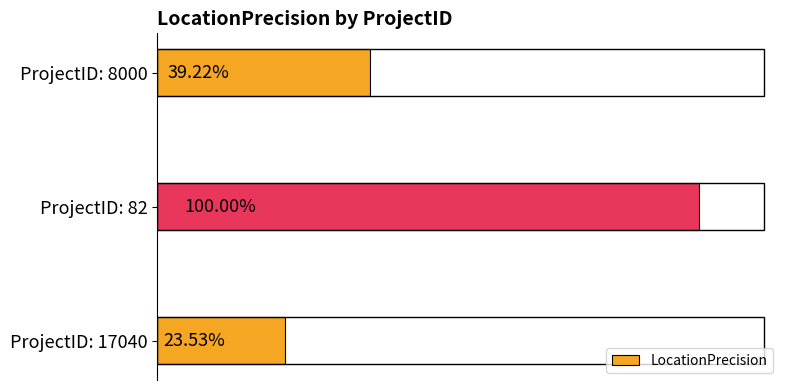

Does the chart contain any negative values?

No